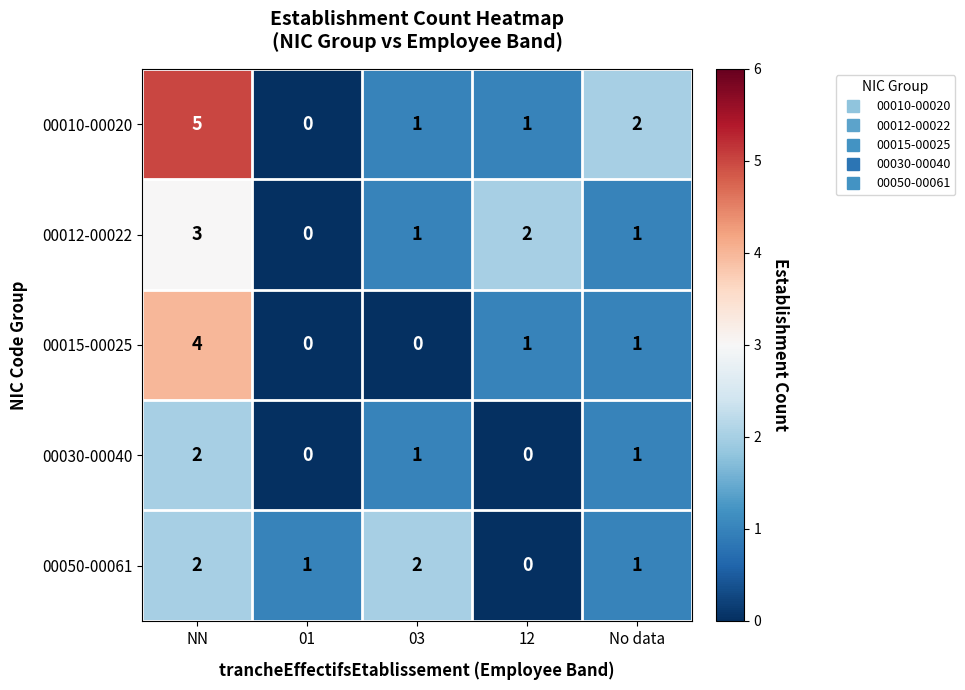

How many series are shown in this chart?

5